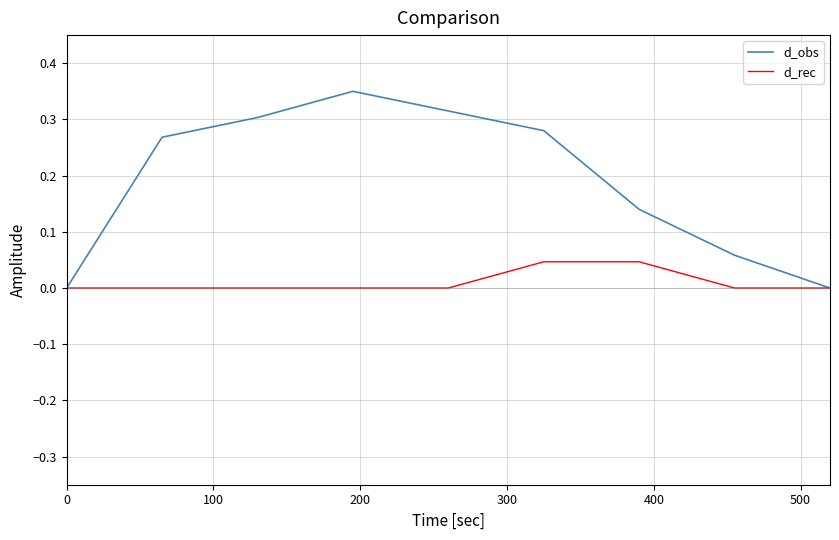

Which series has the largest range (max minus min)?

d_obs